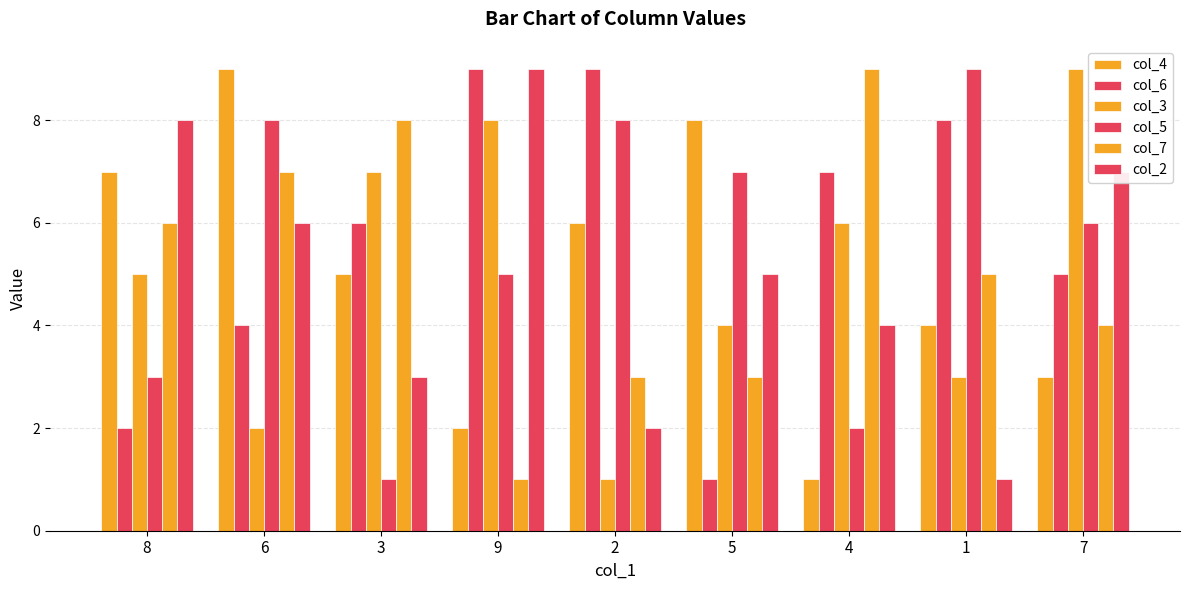

Which has a higher value, 4 or 5?

5